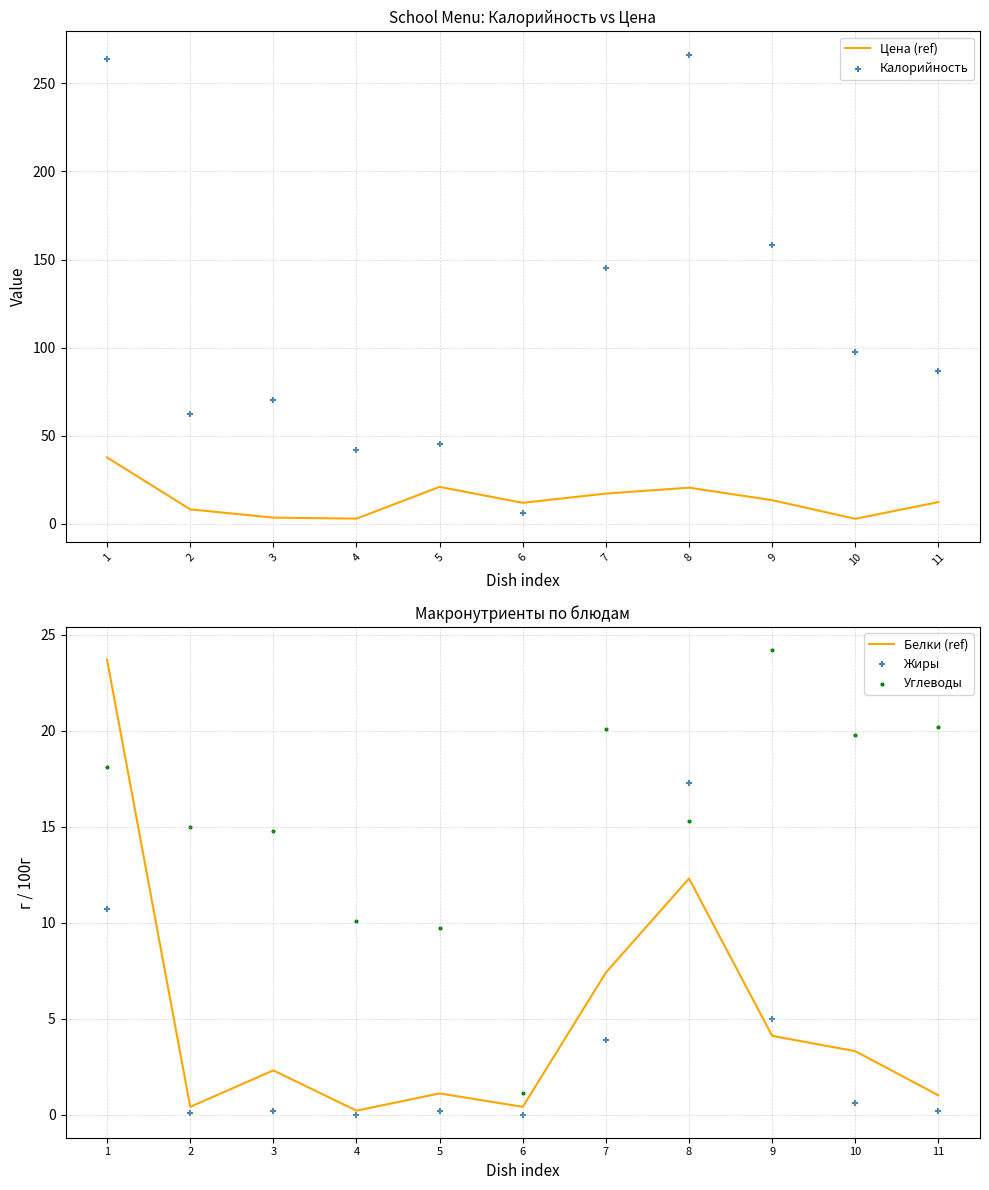

What are all the series names shown in the legend?

Цена (ref), Калорийность, Белки (ref), Жиры, Углеводы